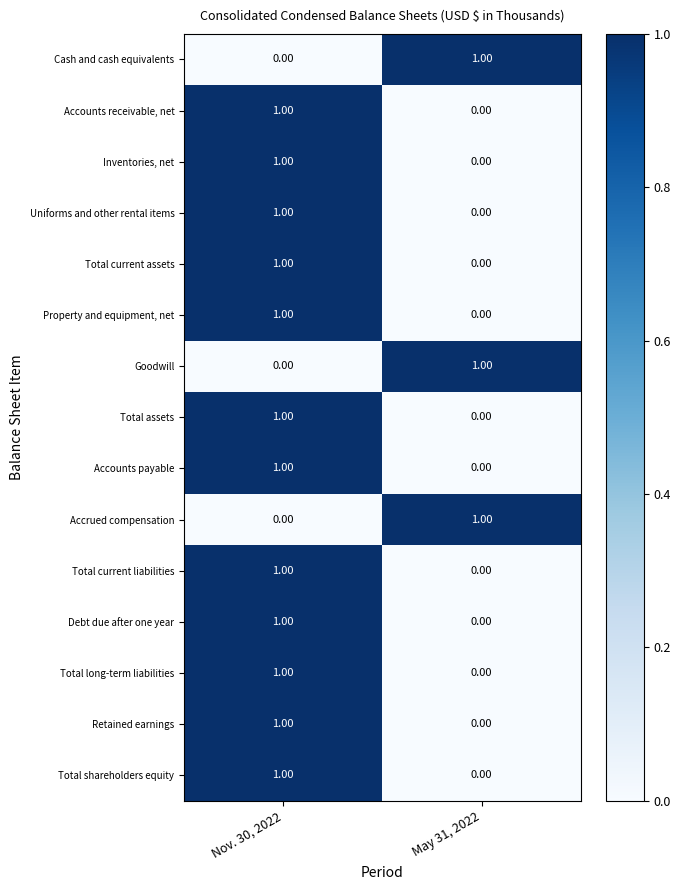

At which category is the sum across all series the highest?

Nov. 30, 2022